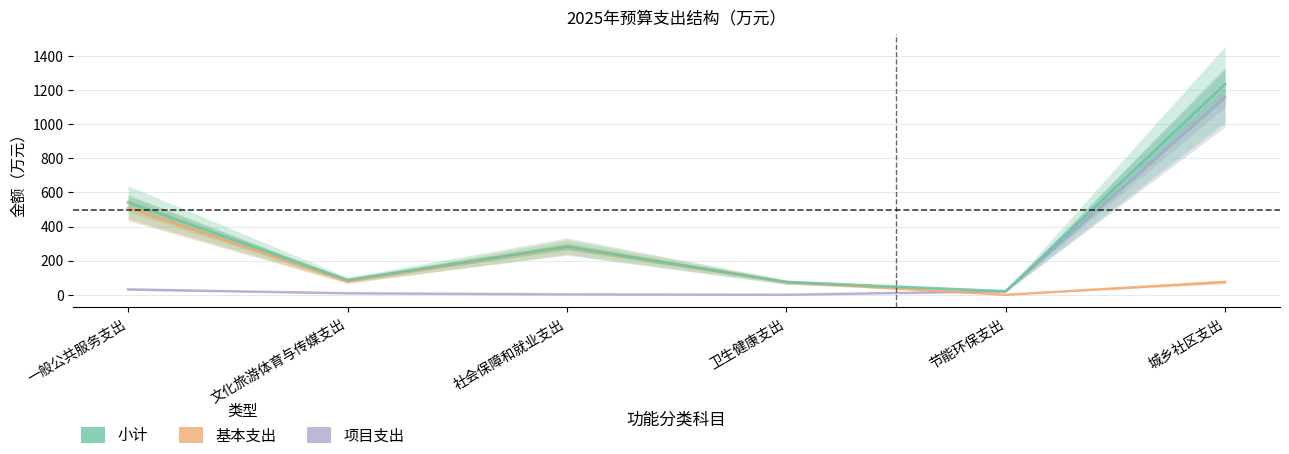

What is the difference between the maximum and minimum values in the 小计 series?

1214.5